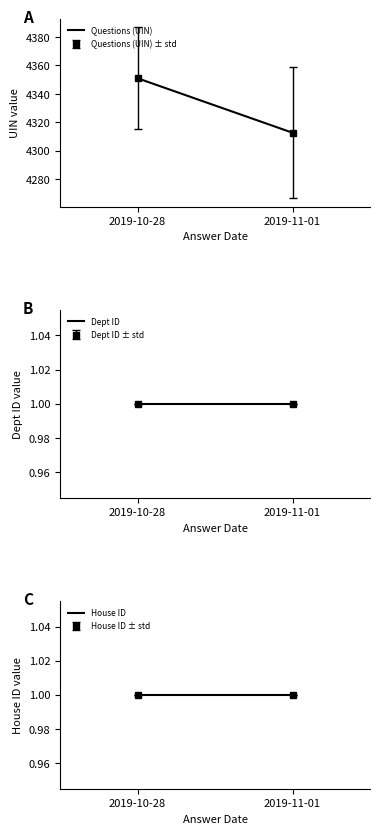

Between 2019-11-01 and 2019-10-28, which is larger?

2019-10-28